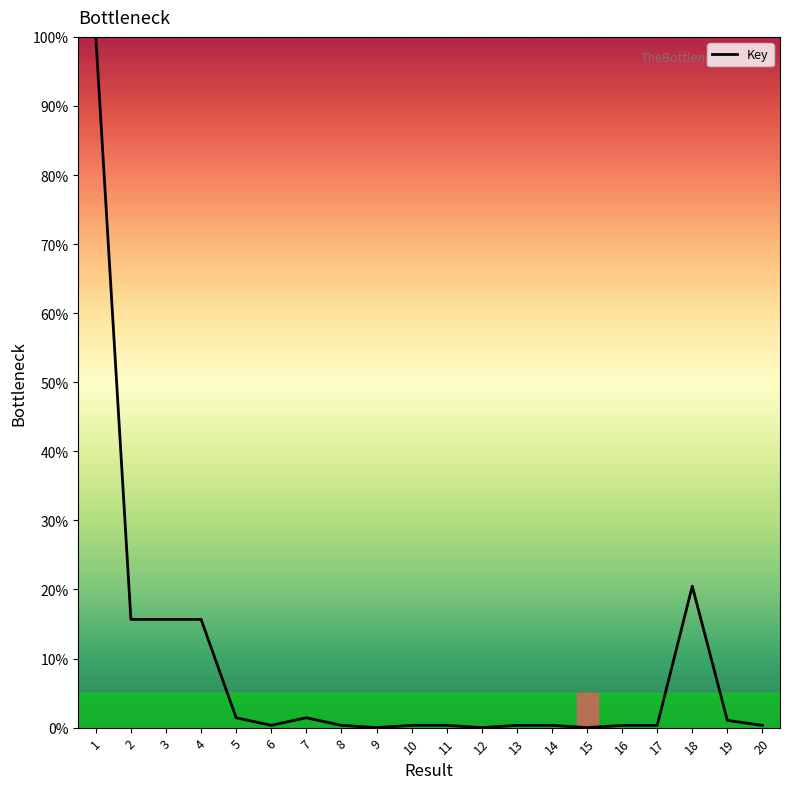

What is the ratio of the value at 13 to the value at 19?

0.3